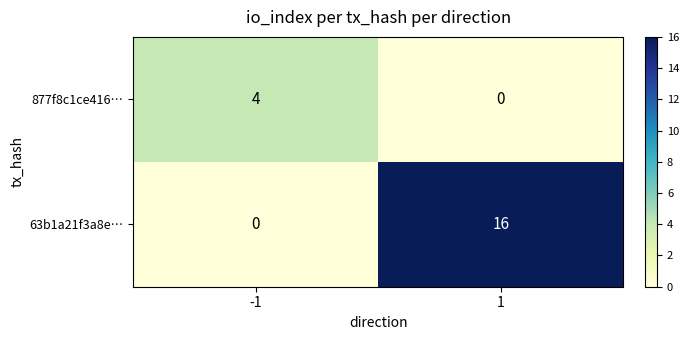

What is the total value across all series at -1?

4